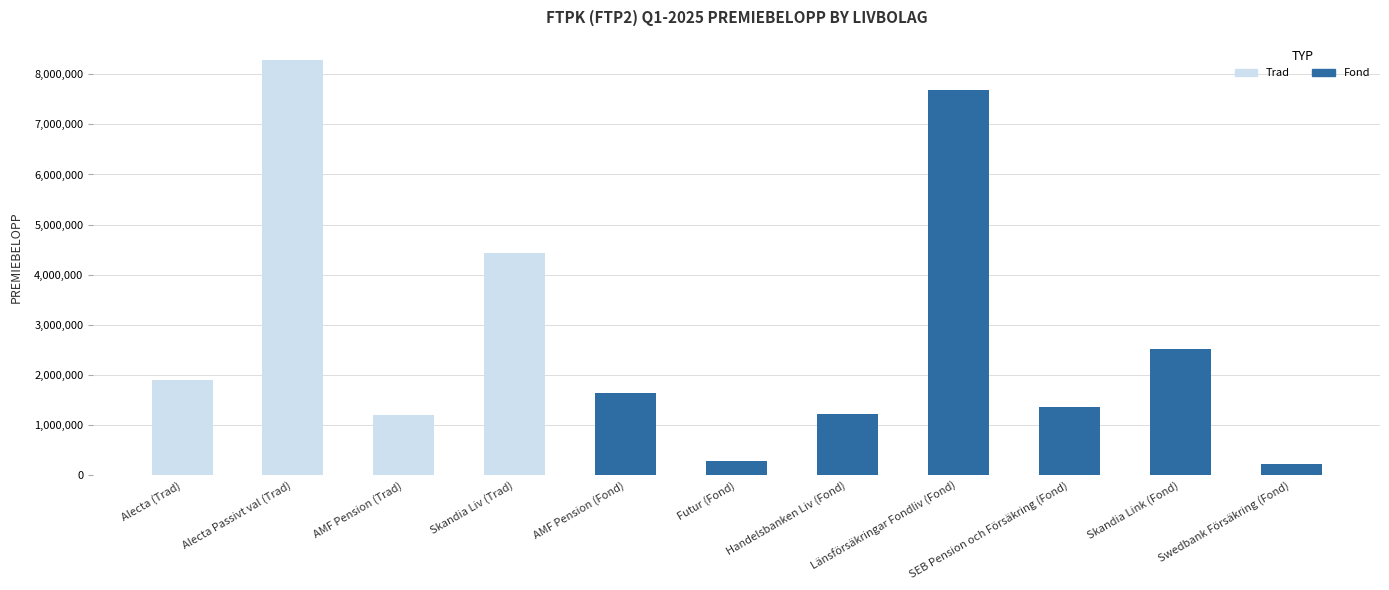

What is the highest value of the Fond series?

7678005